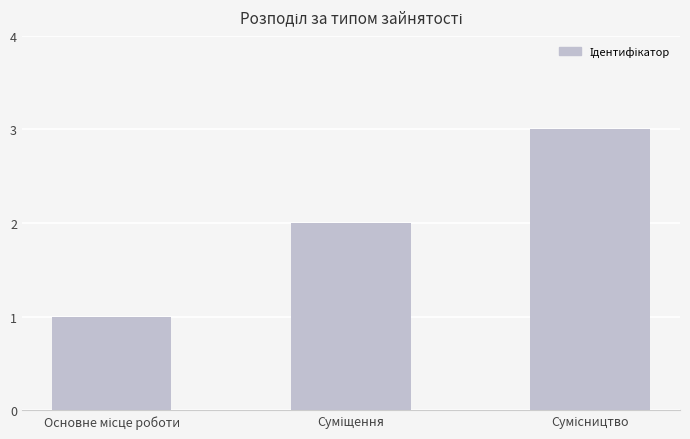

What is the sum of all values?

6